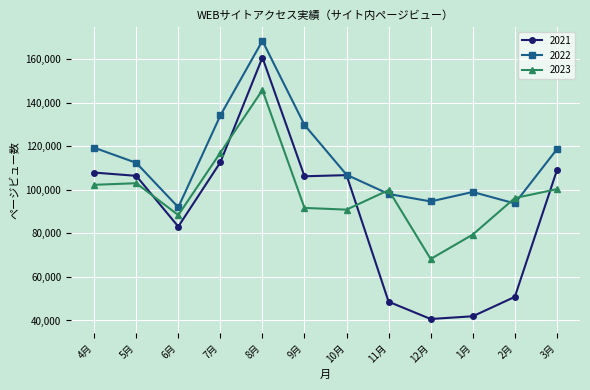

What is the spread (max minus min) of values at 6月?

8849